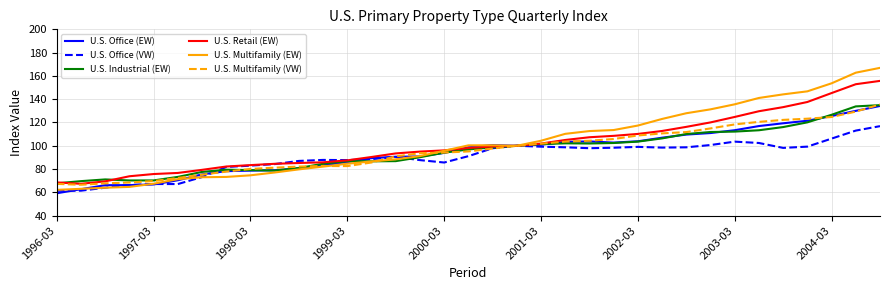

What is the minimum value for U.S. Office (VW)?

61.4